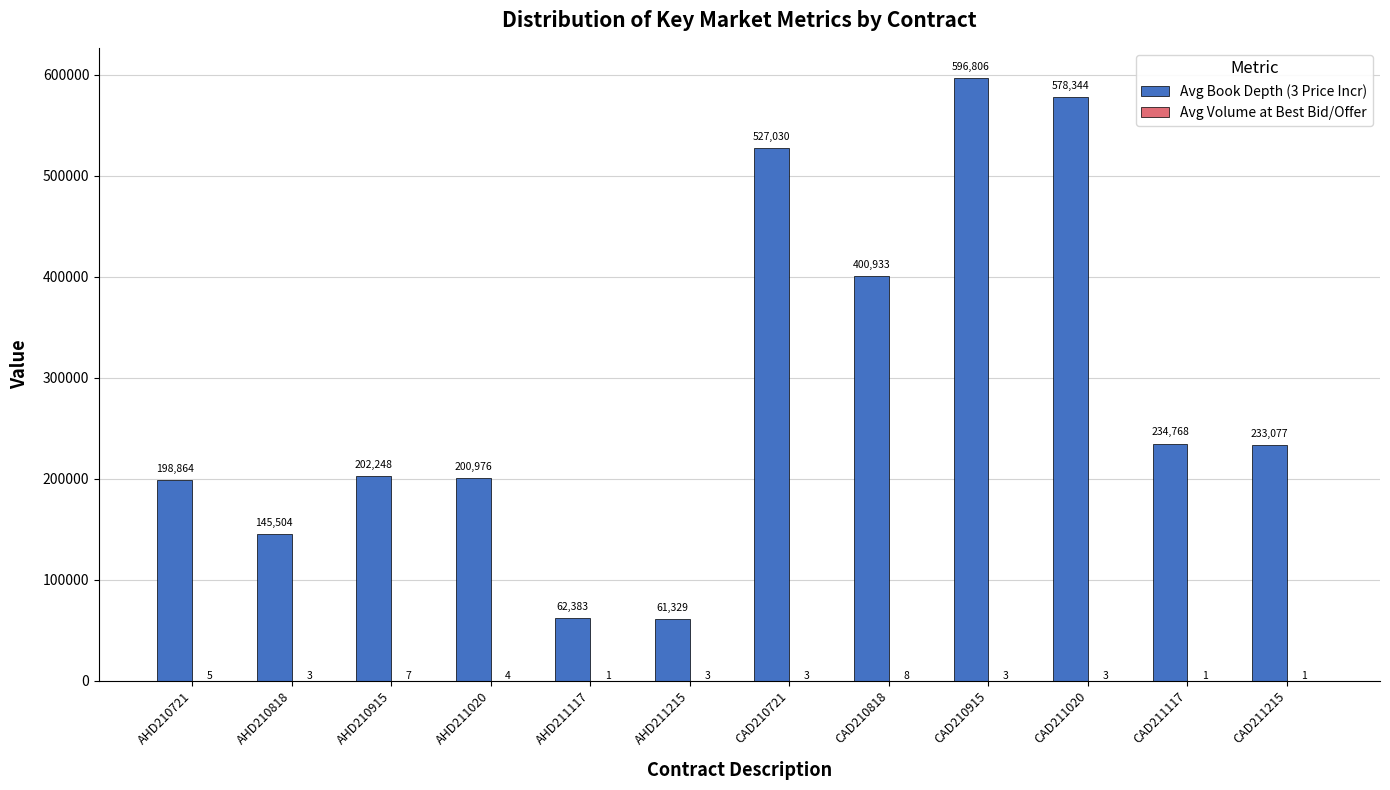

At which category is the sum across all series the highest?

CAD210915